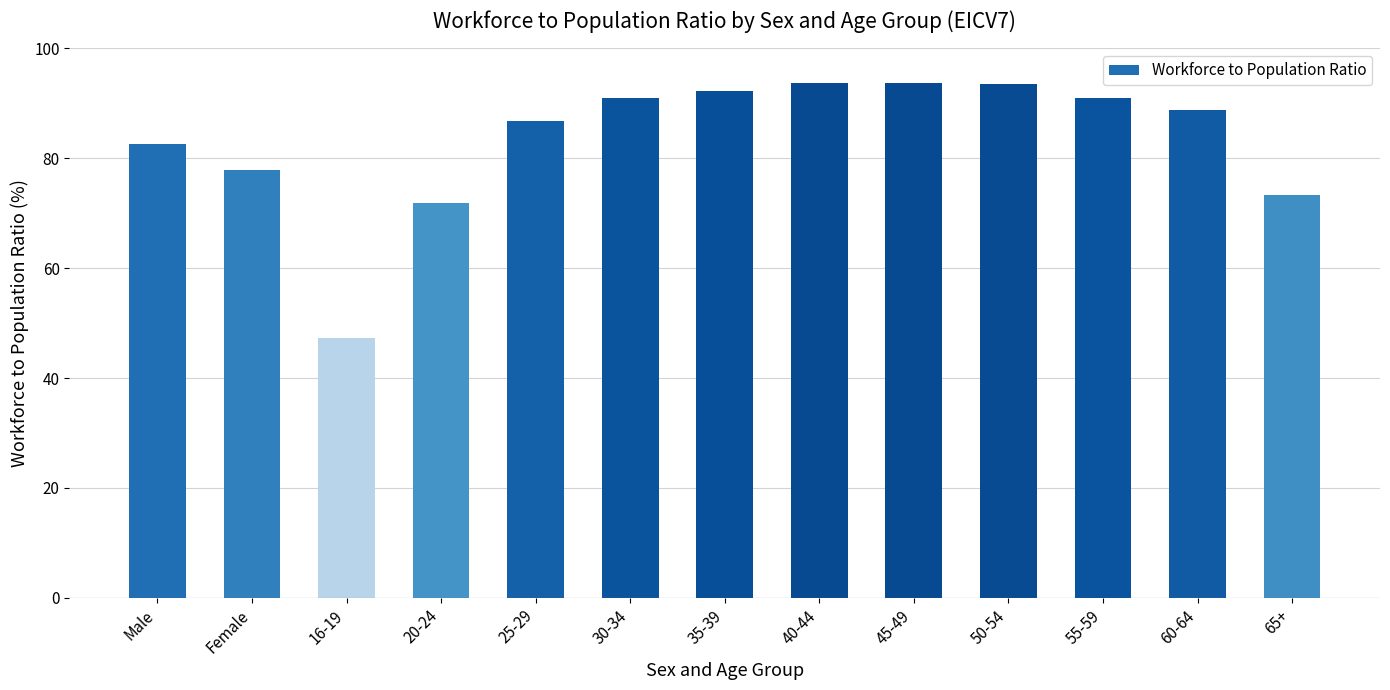

What is the smallest value displayed?

47.2